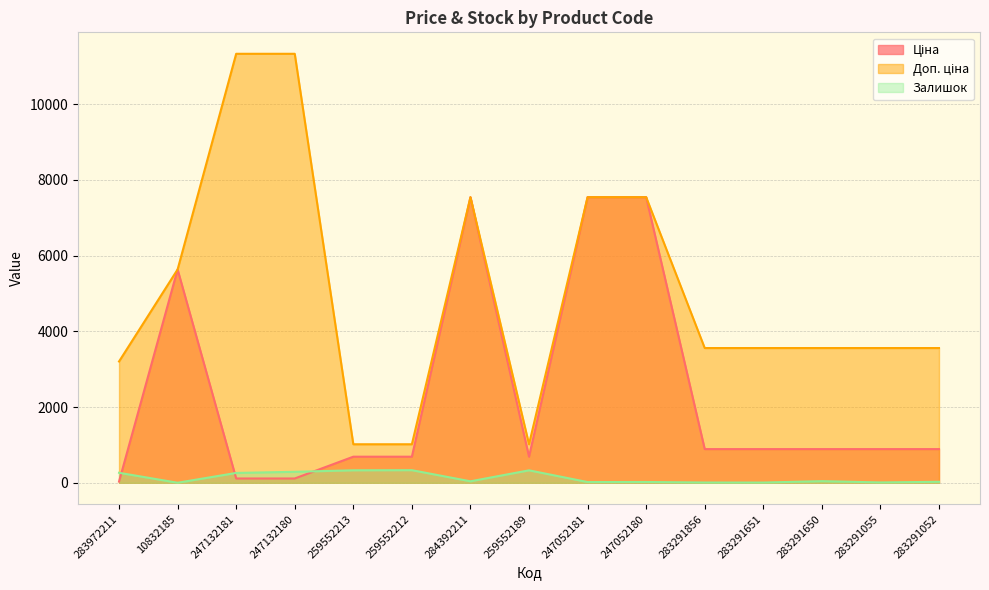

True or false: Доп. ціна and Ціна cross at least once.

False